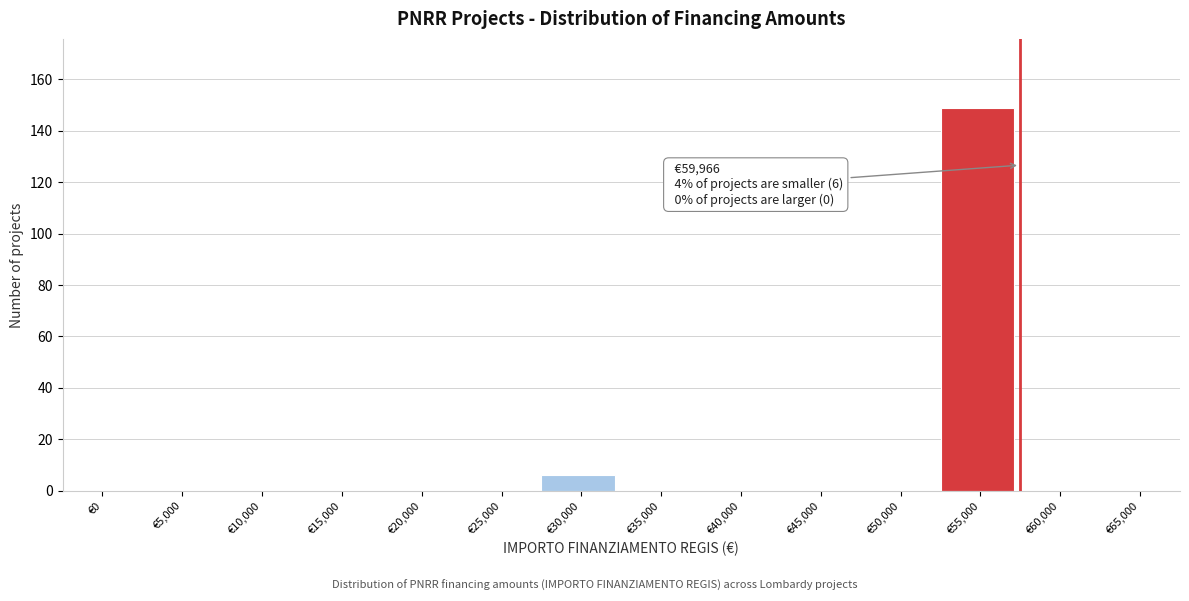

Reading left to right, transcribe all the data shown in this chart.

€0=0	€5,000=0	€10,000=0	€15,000=0	€20,000=0	€25,000=0	€30,000=6	€35,000=0	€40,000=0	€45,000=0	€50,000=0	€55,000=149	€60,000=0	€65,000=0